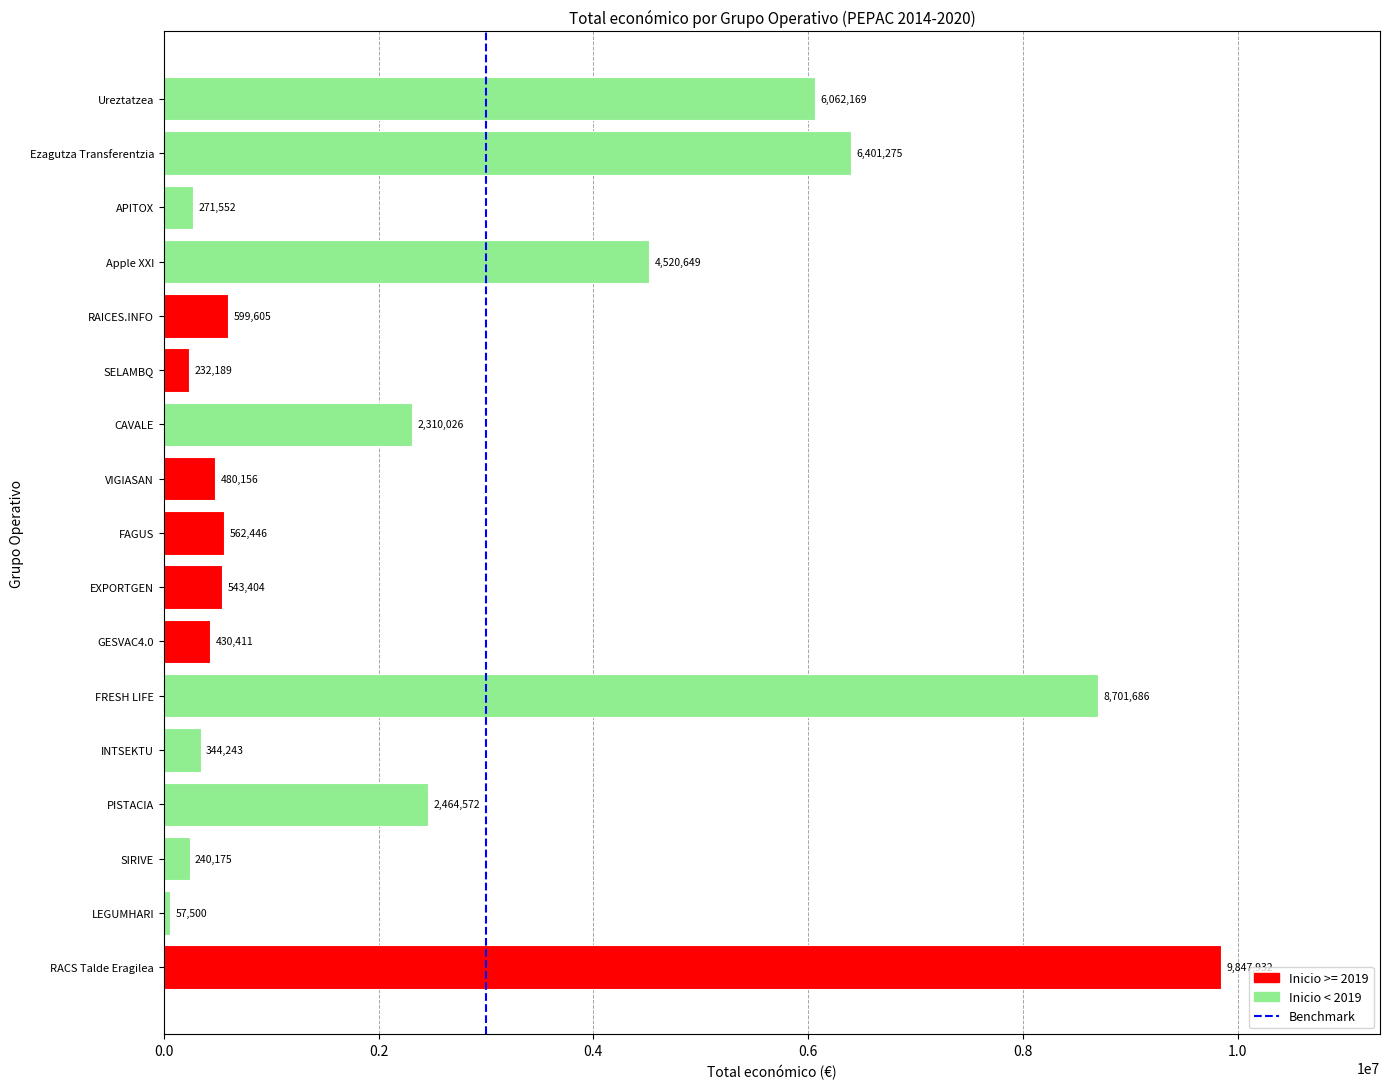

What is the change in value from FRESH LIFE to Apple XXI?

-4181037